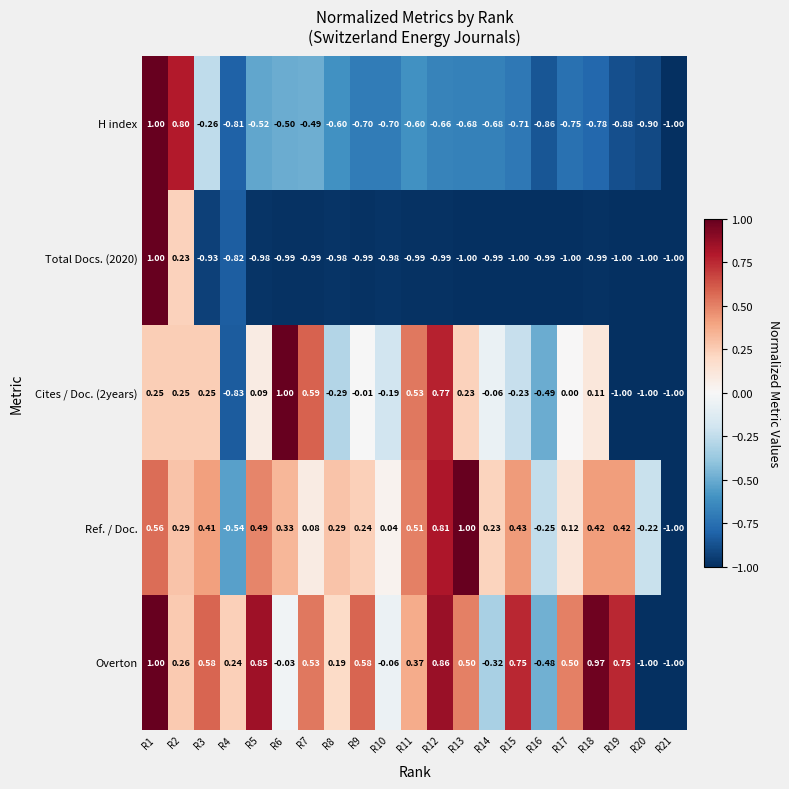

Is the value of Cites / Doc. (2years) at R14 greater than the value of Total Docs. (2020) at R11?

Yes